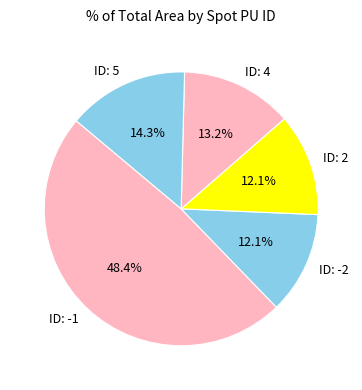

Which slice is the largest?

ID: -1